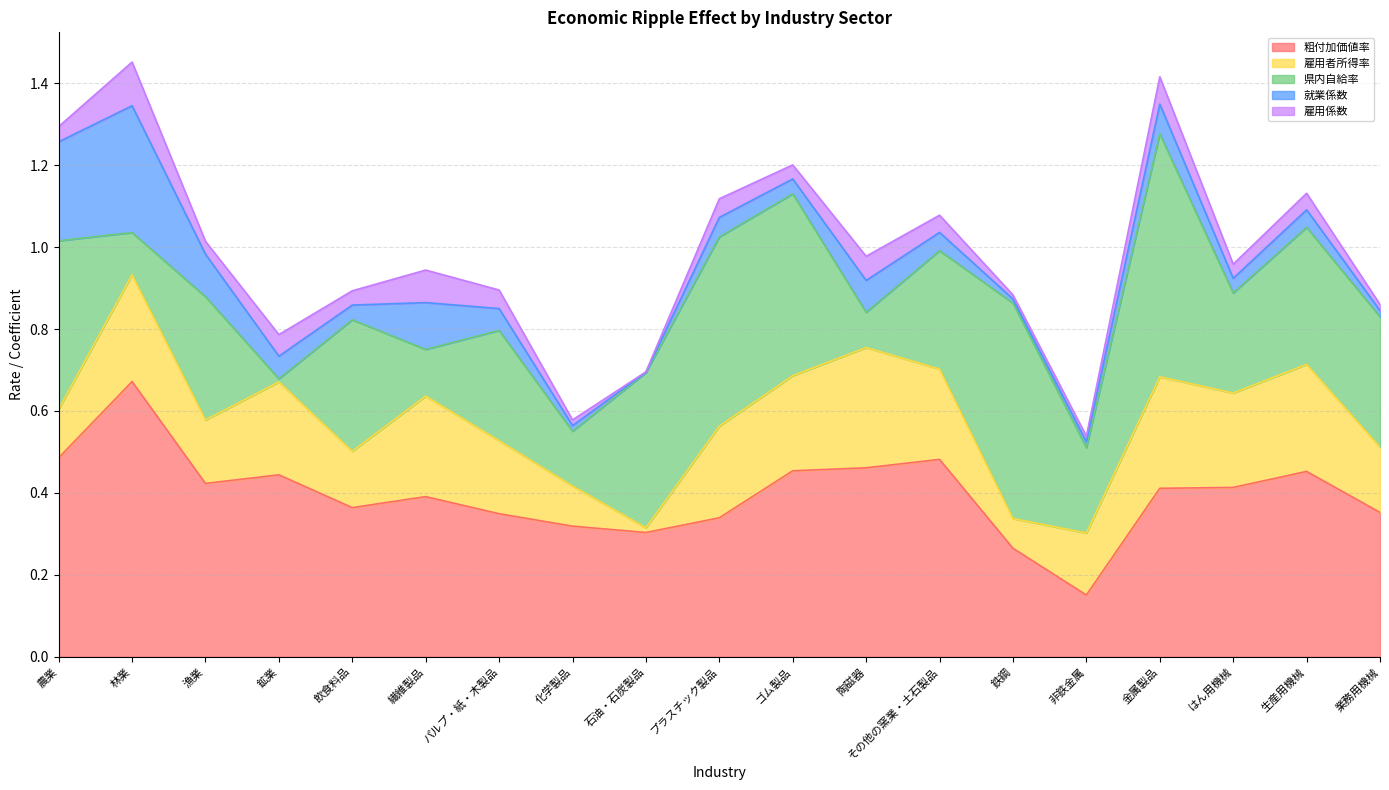

What is the difference between the 粗付加価値率 values at 生産用機械 and 鉄鋼?

0.2